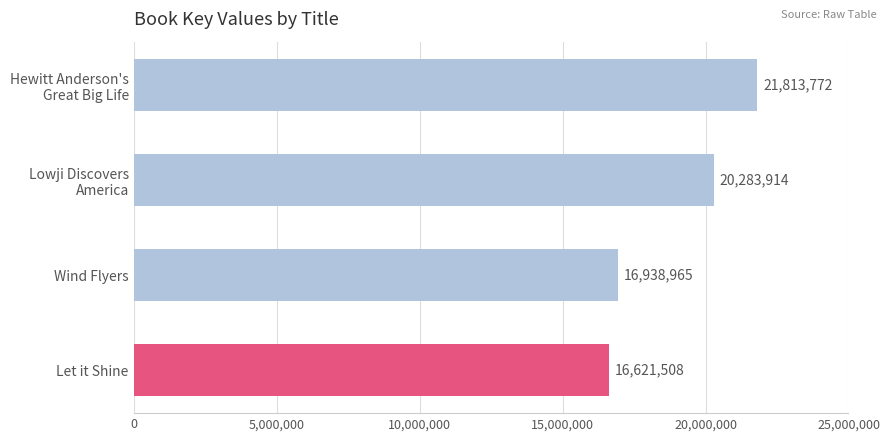

Does the chart contain any negative values?

No